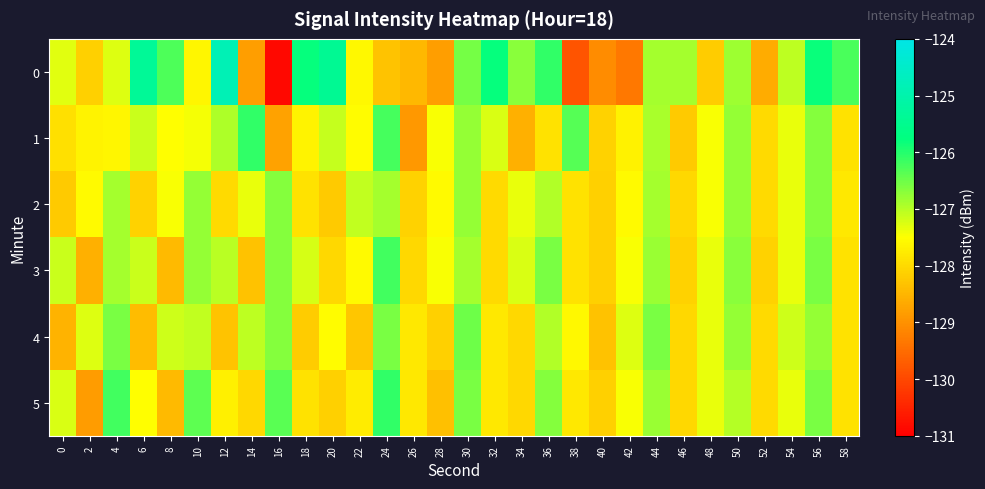

Count the number of categories in the chart.

30